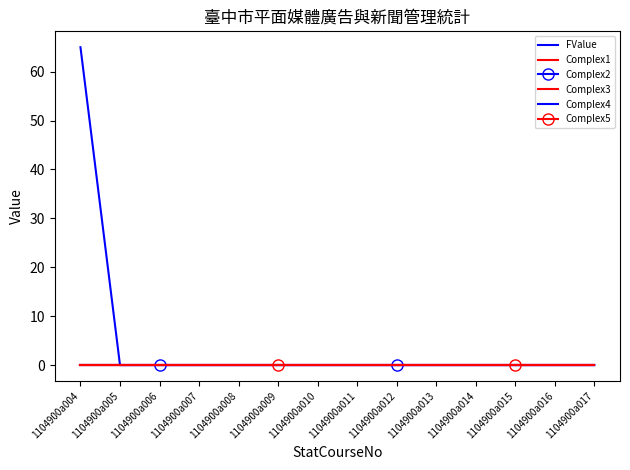

The Complex5 series shows 0 at 1104900a013. True or false?

True